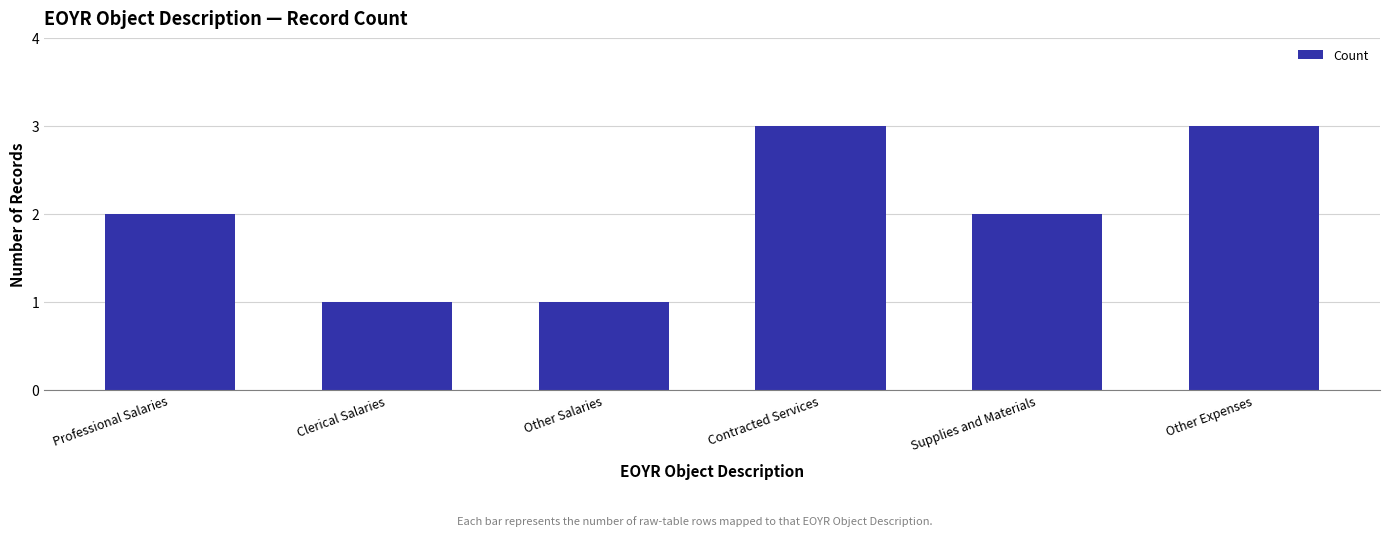

True or false: the data shows 0 at Clerical Salaries.

False